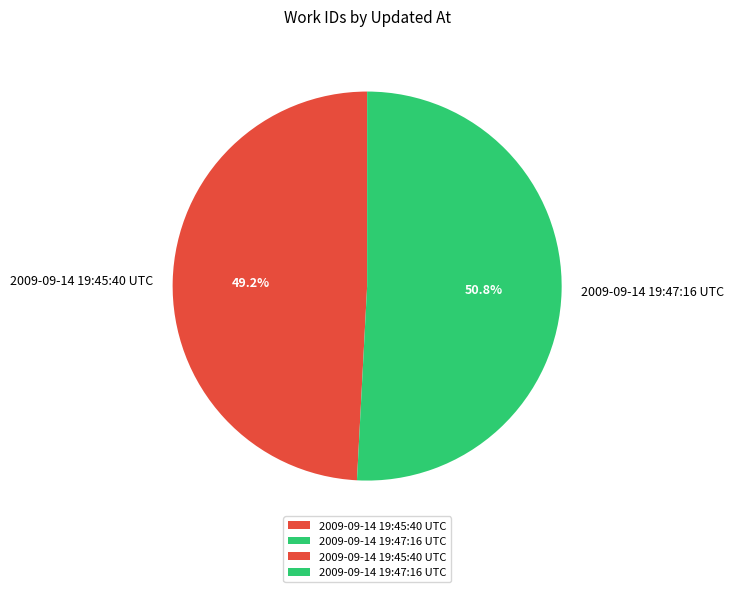

Combined, do 2009-09-14 19:45:40 UTC and 2009-09-14 19:47:16 UTC account for over 50%?

Yes